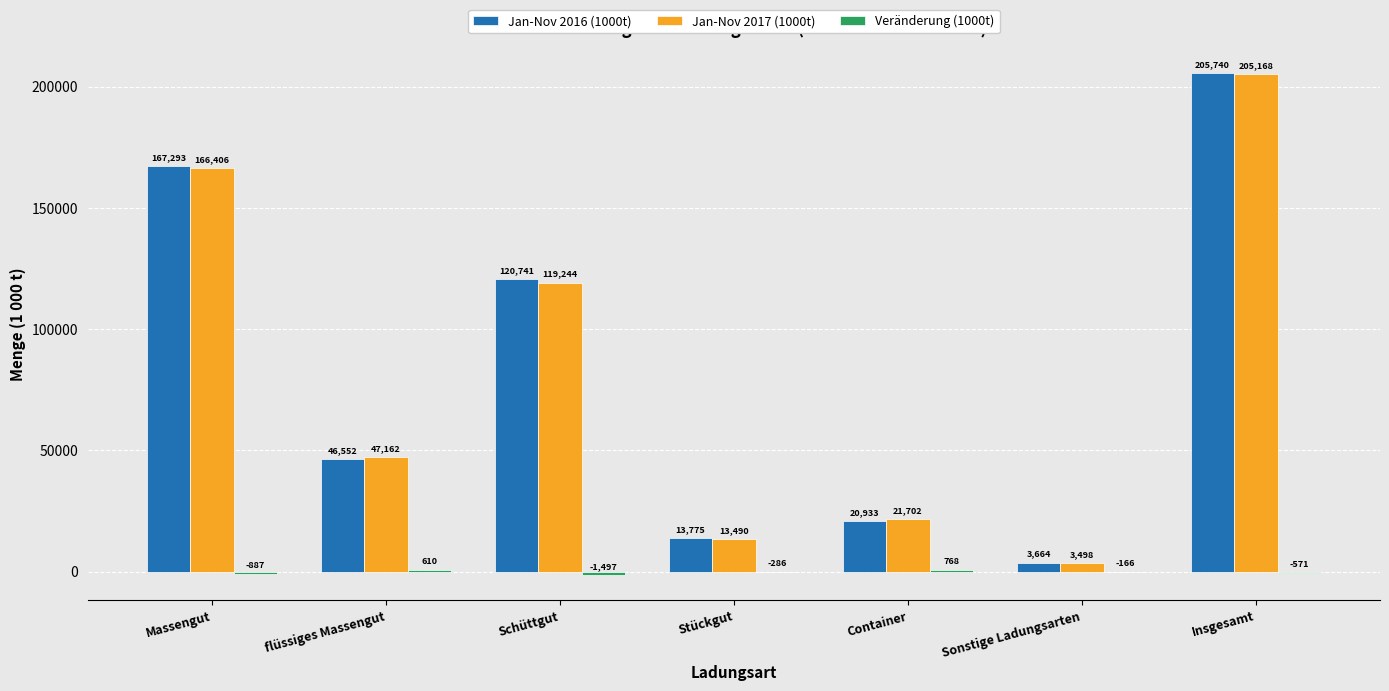

What is the maximum value shown in the chart?

205739.5